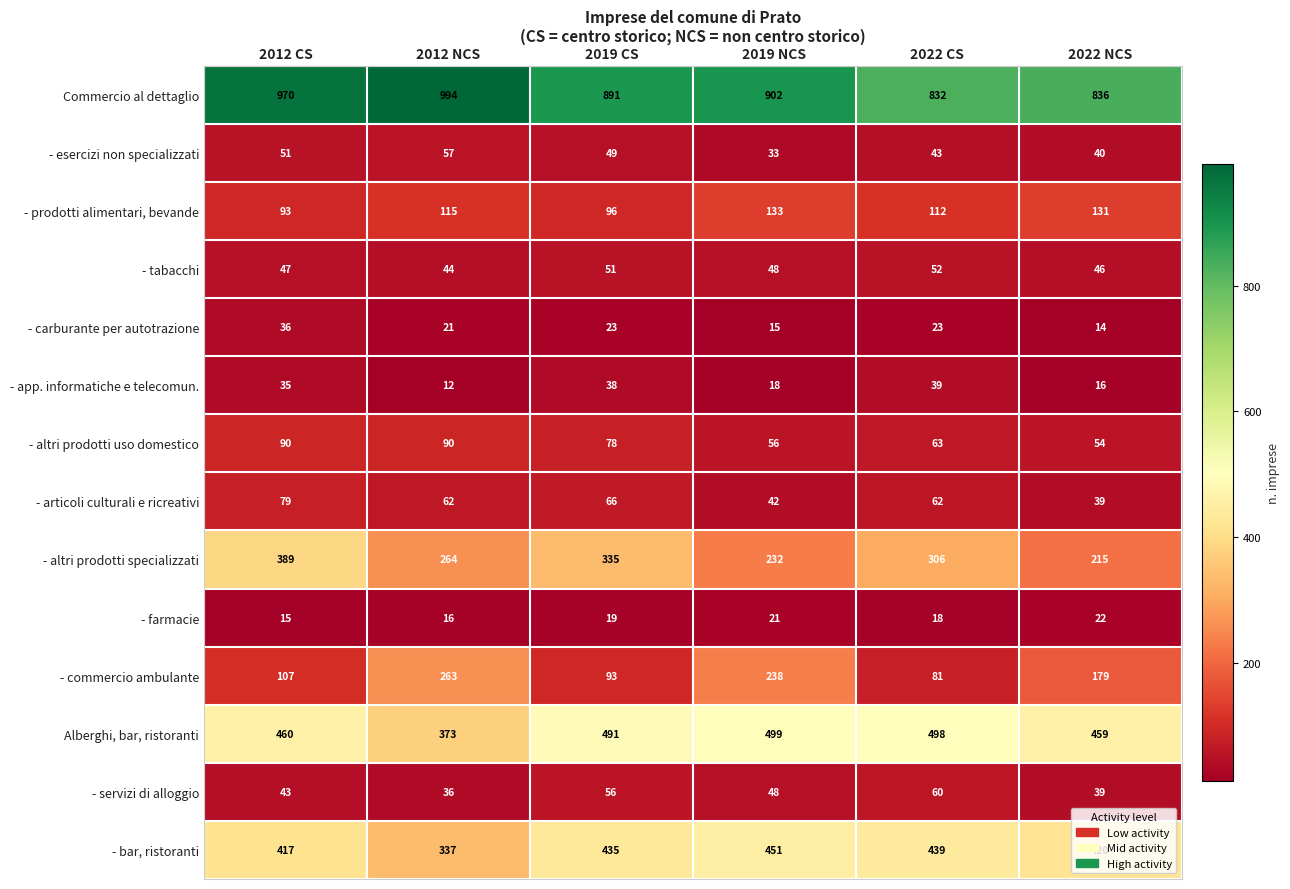

What is the difference between the Commercio al dettaglio values at 2022 NCS and 2012 CS?

134